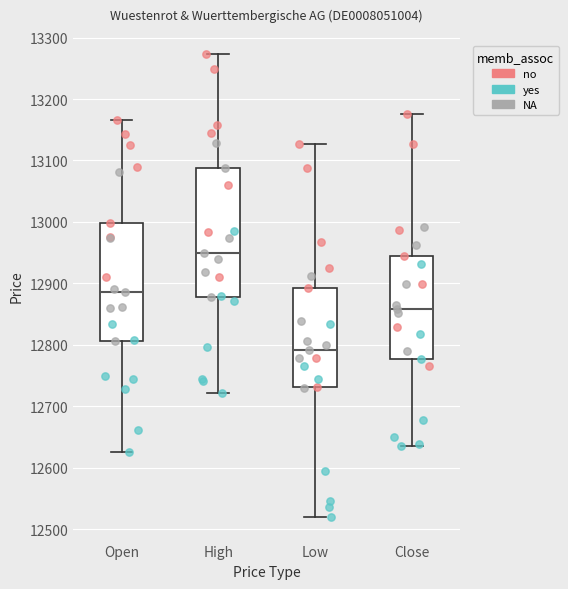

Which box has the lowest median line?

Low